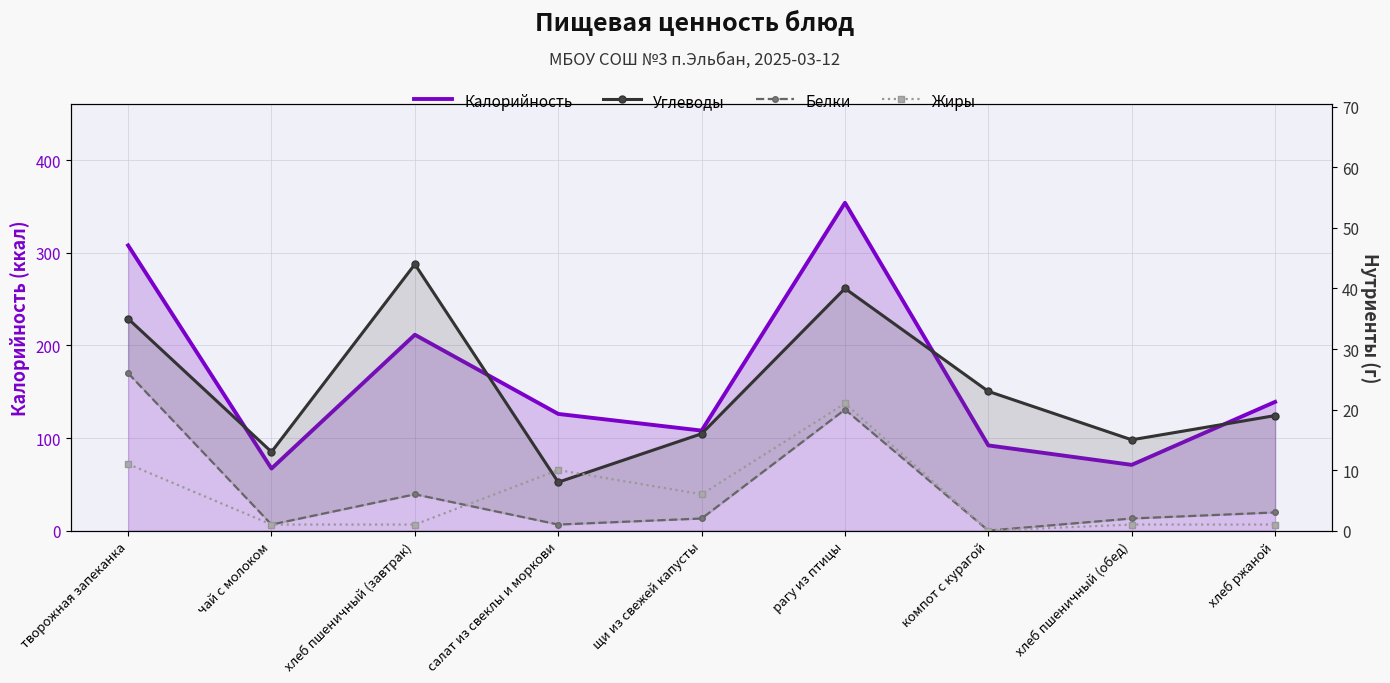

Rank the series by their maximum value, from lowest to highest.

Жиры, Белки, Углеводы, Калорийность